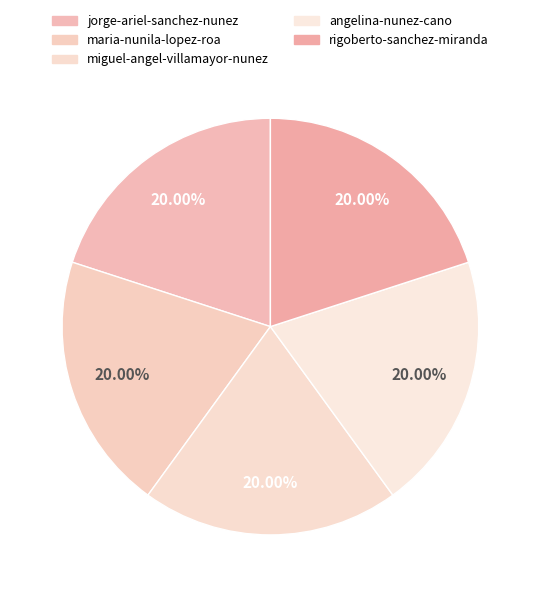

To the nearest percent, what percentage of the pie is jorge-ariel-sanchez-nunez?

20%